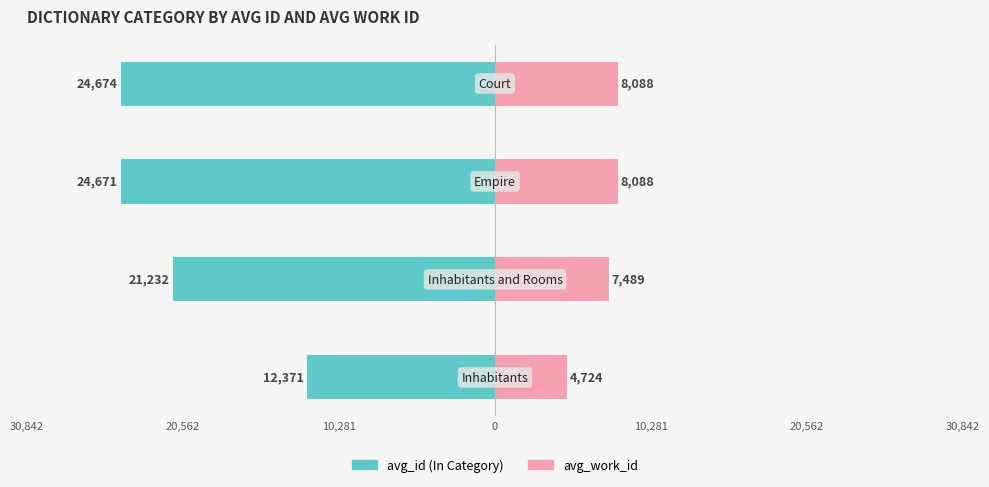

Count the number of data series in this chart.

2